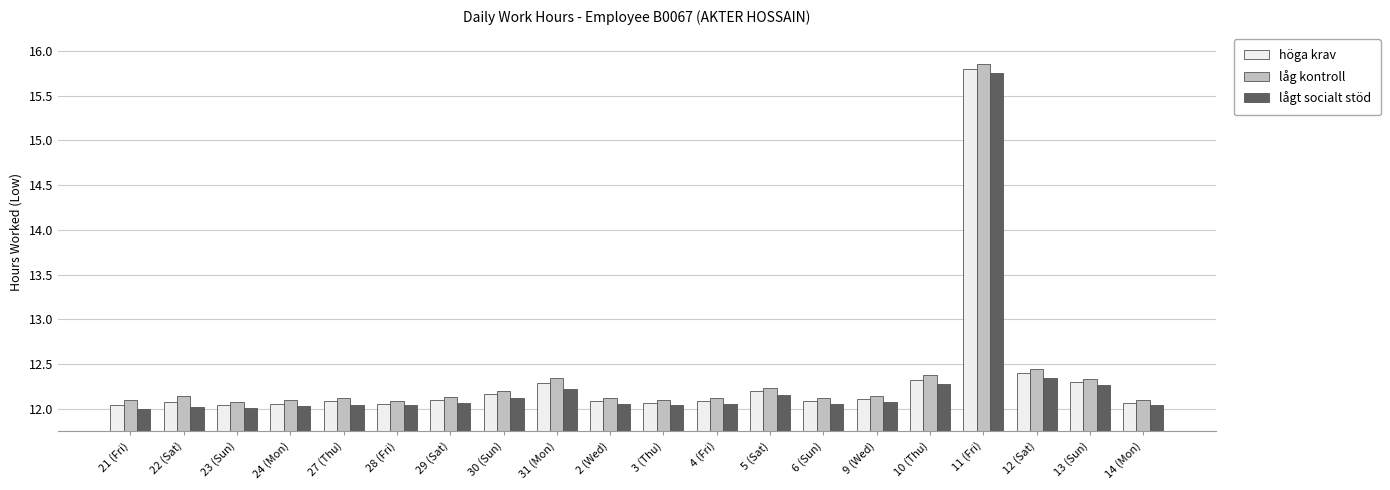

What is the sum of the låg kontroll values at 5 (Sat) and 11 (Fri)?

28.1